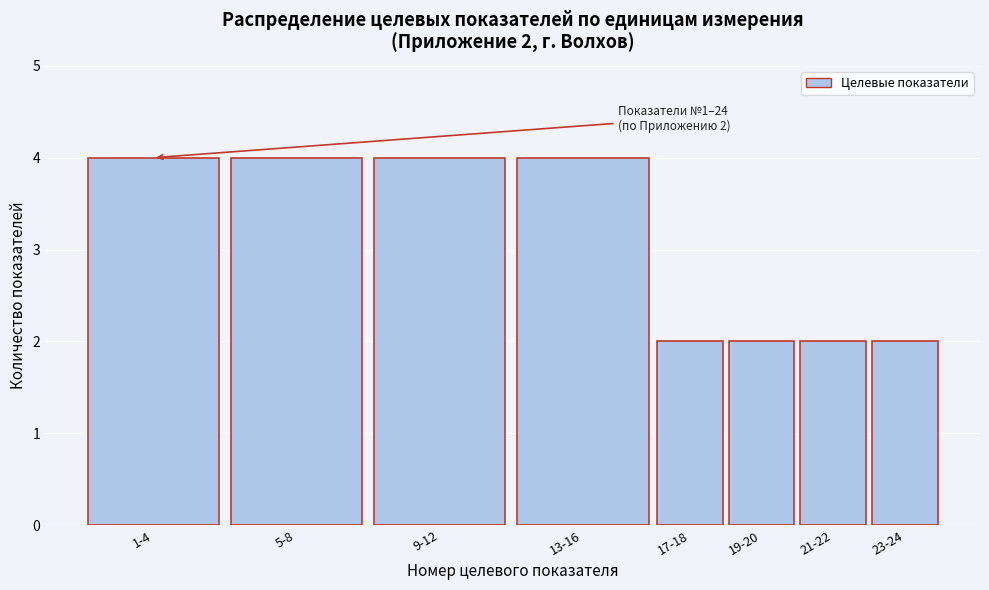

Reading left to right, what are all the values shown in this chart?

4	4	4	4	2	2	2	2